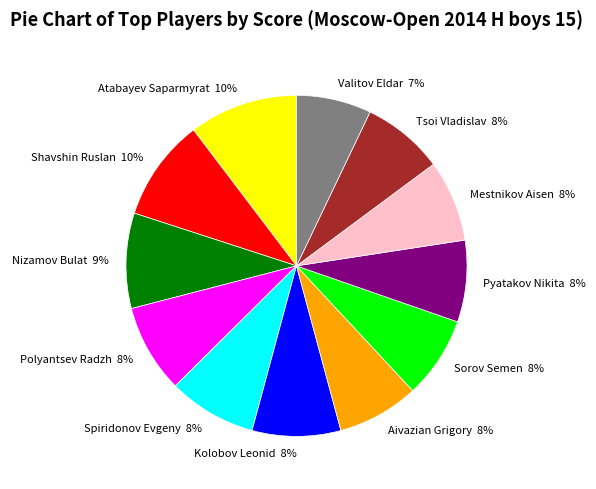

Combined, do Polyantsev Radzh 8% and Tsoi Vladislav 8% account for over 50%?

No